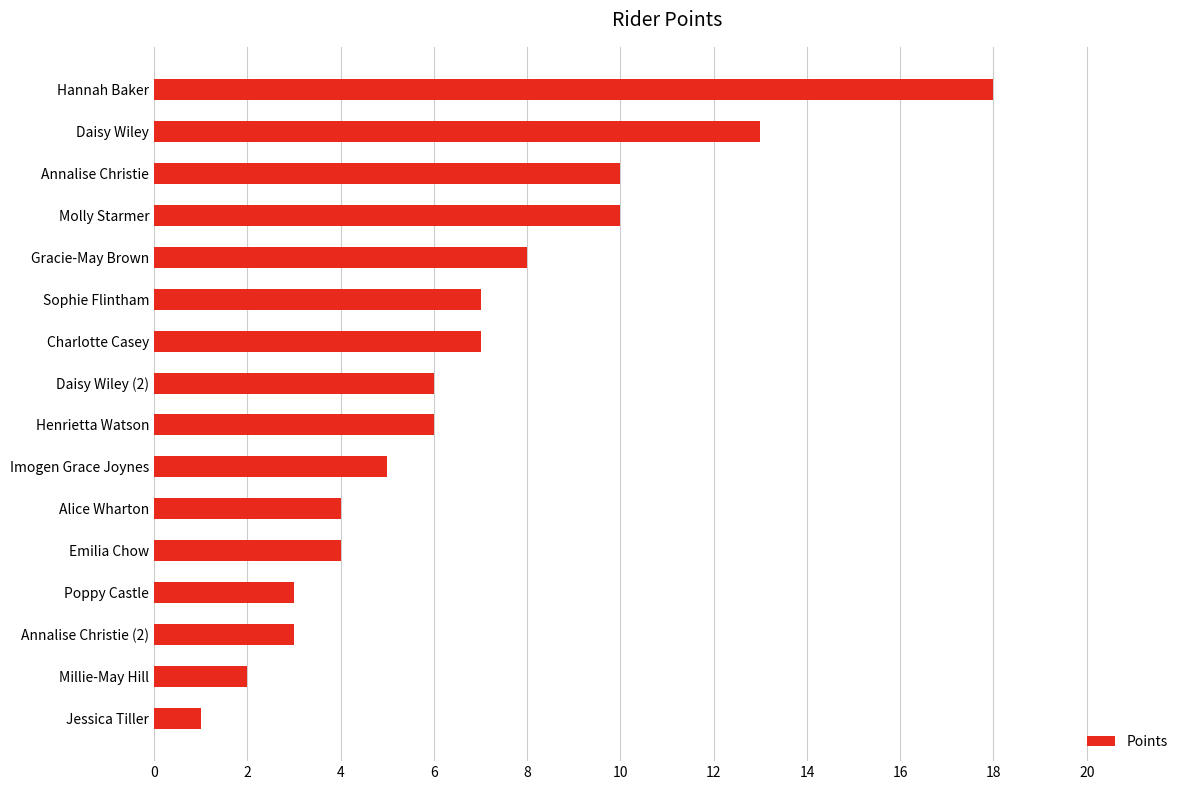

What is the label of the 5th bar from the bottom?

Emilia Chow